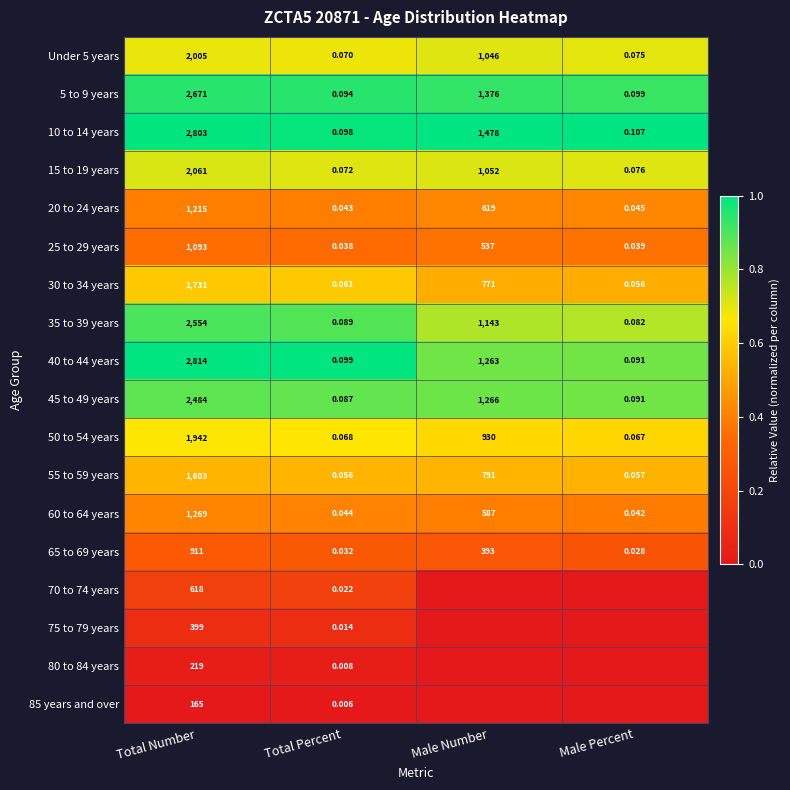

What is the total value across all series at Total Number?

28557.0